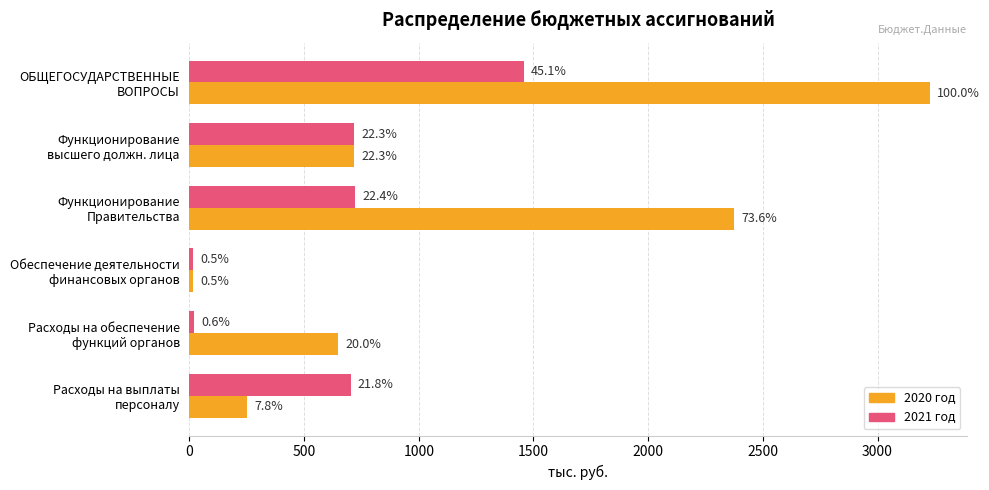

What are all the series names shown in the legend?

2020 год, 2021 год